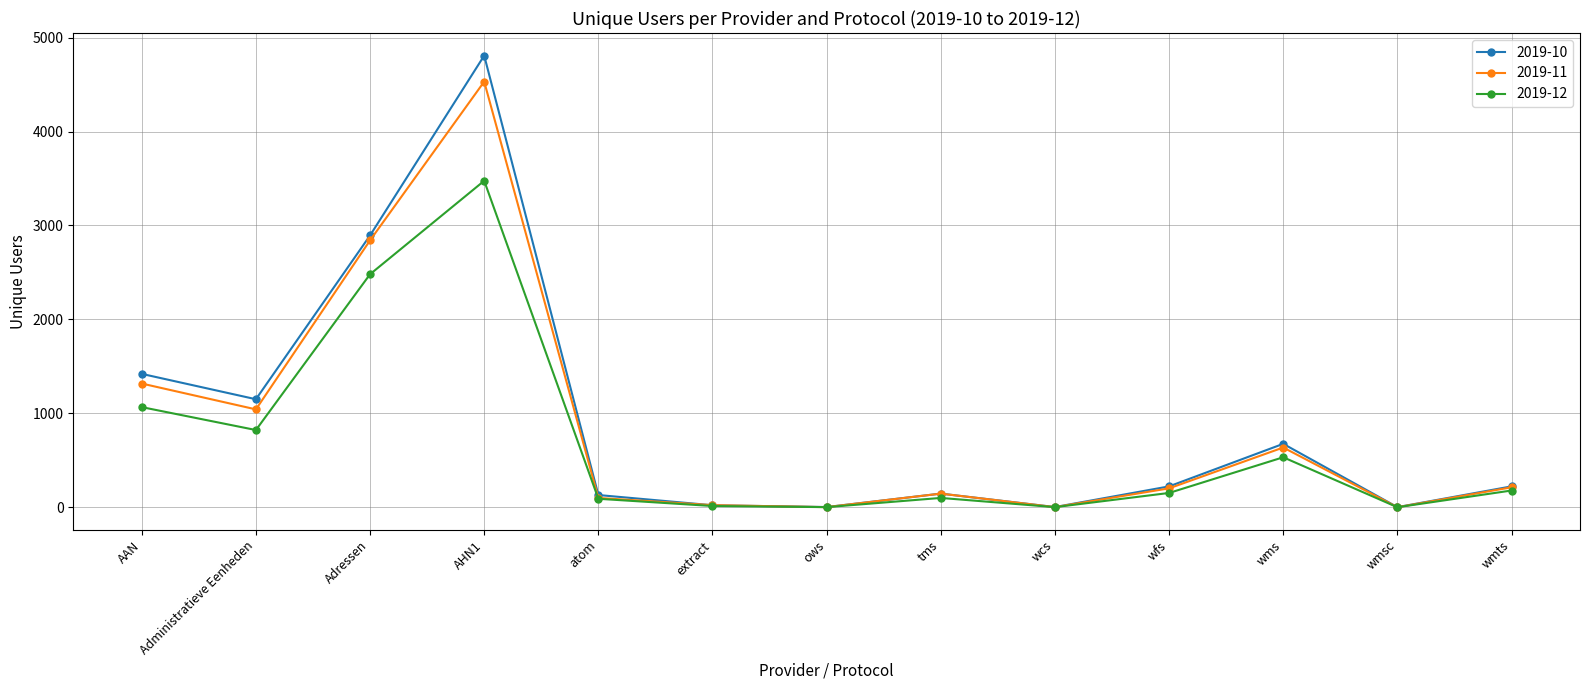

The value of 2019-10 at wmts is 222. True or false?

True